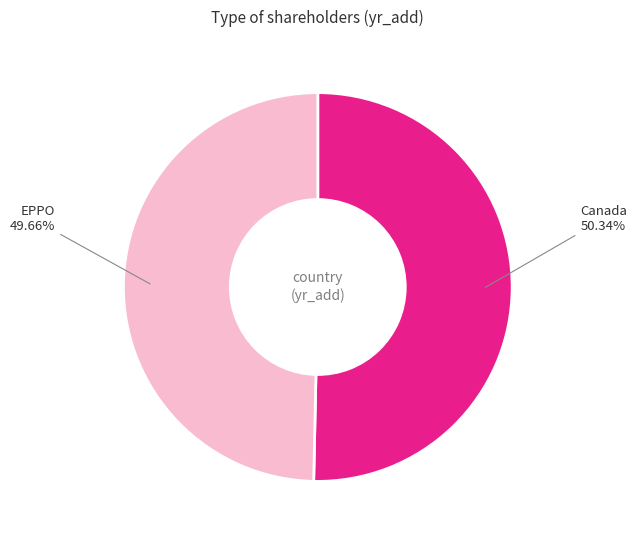

Between EPPO and Canada, which is larger?

Canada